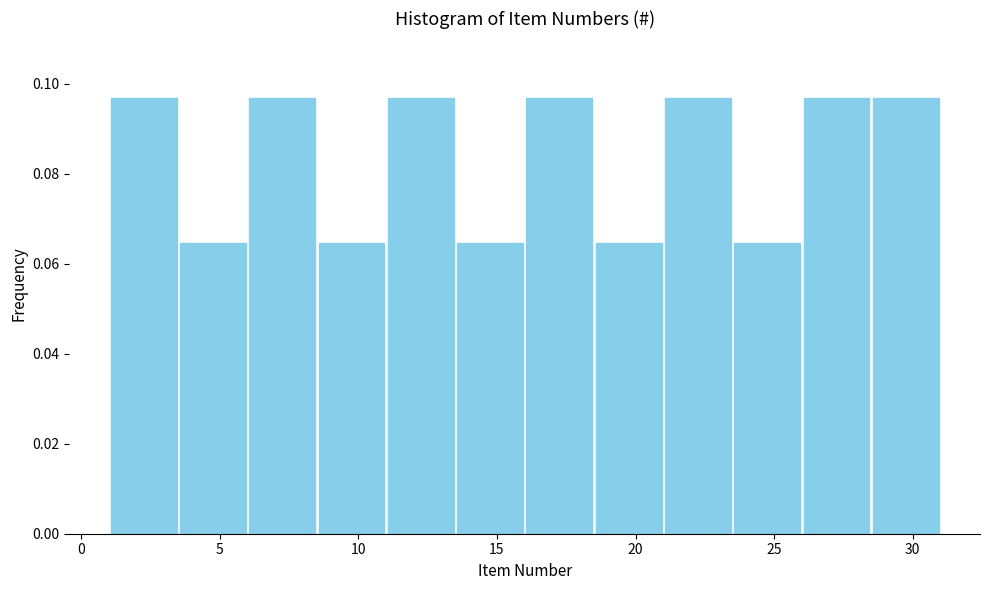

How tall is the bar that spans 16.0 to 18.5 on the x-axis? The values are not printed on the chart, so give them approximately, as read against the axis.

0.096